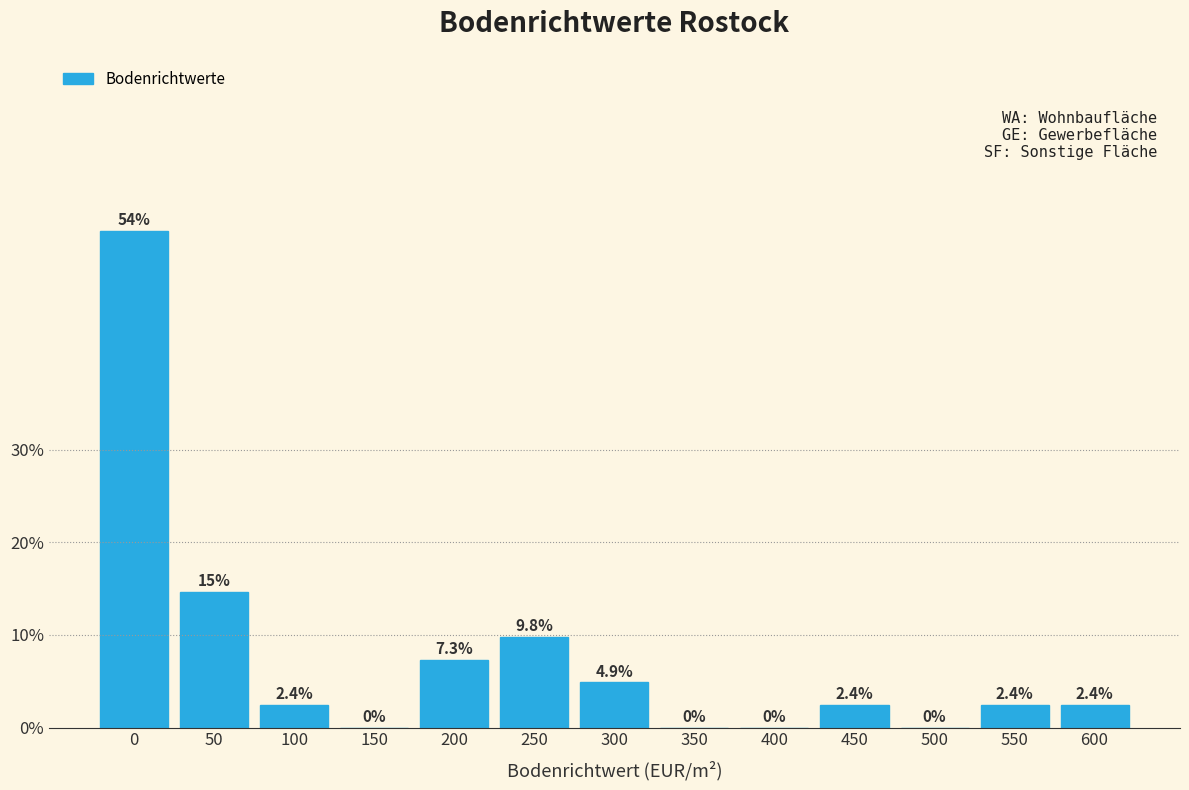

Reading left to right, extract all data points from this chart.

0=53.7	50=14.6	100=2.4	150=0.0	200=7.3	250=9.8	300=4.9	350=0.0	400=0.0	450=2.4	500=0.0	550=2.4	600=2.4